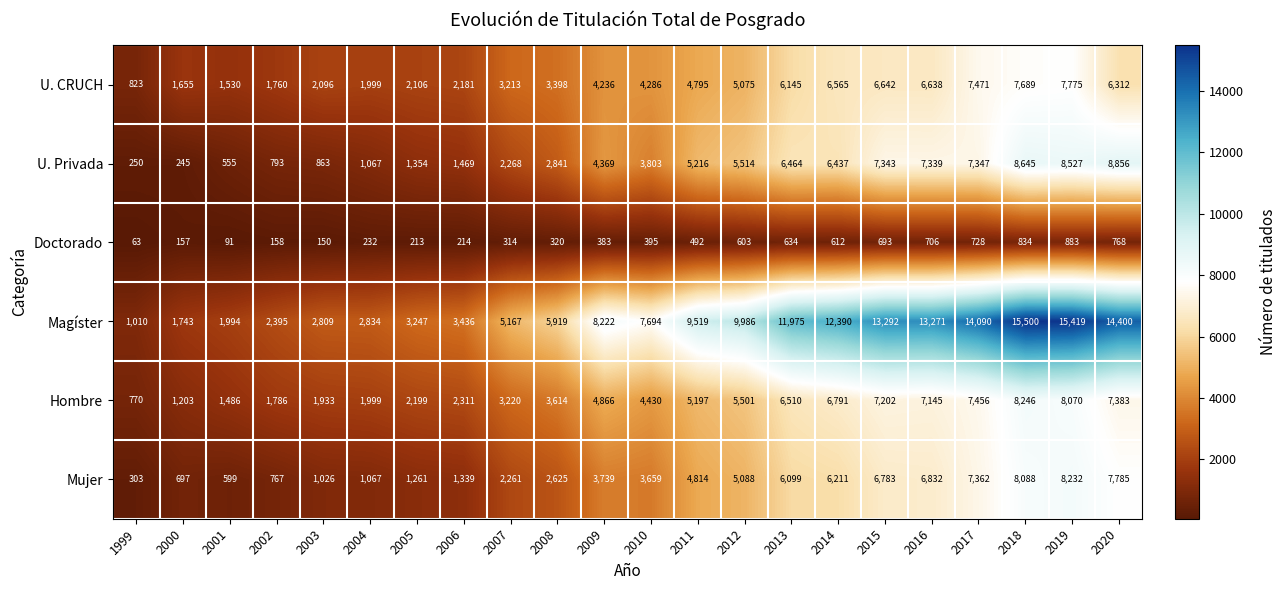

At which label is U. Privada closest to 4550?

2009